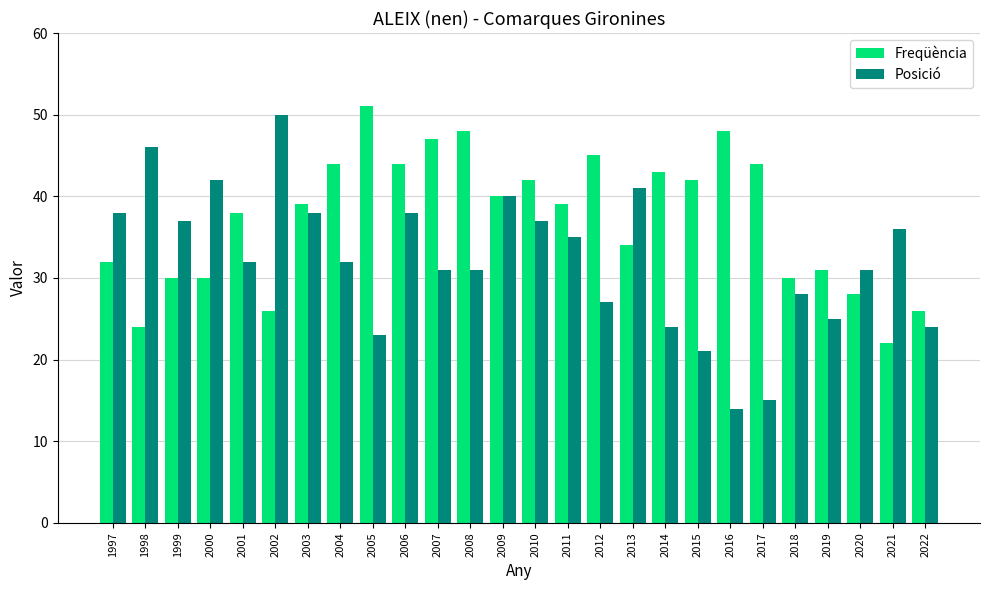

List the series in order of their peak value, highest first.

Freqüència, Posició